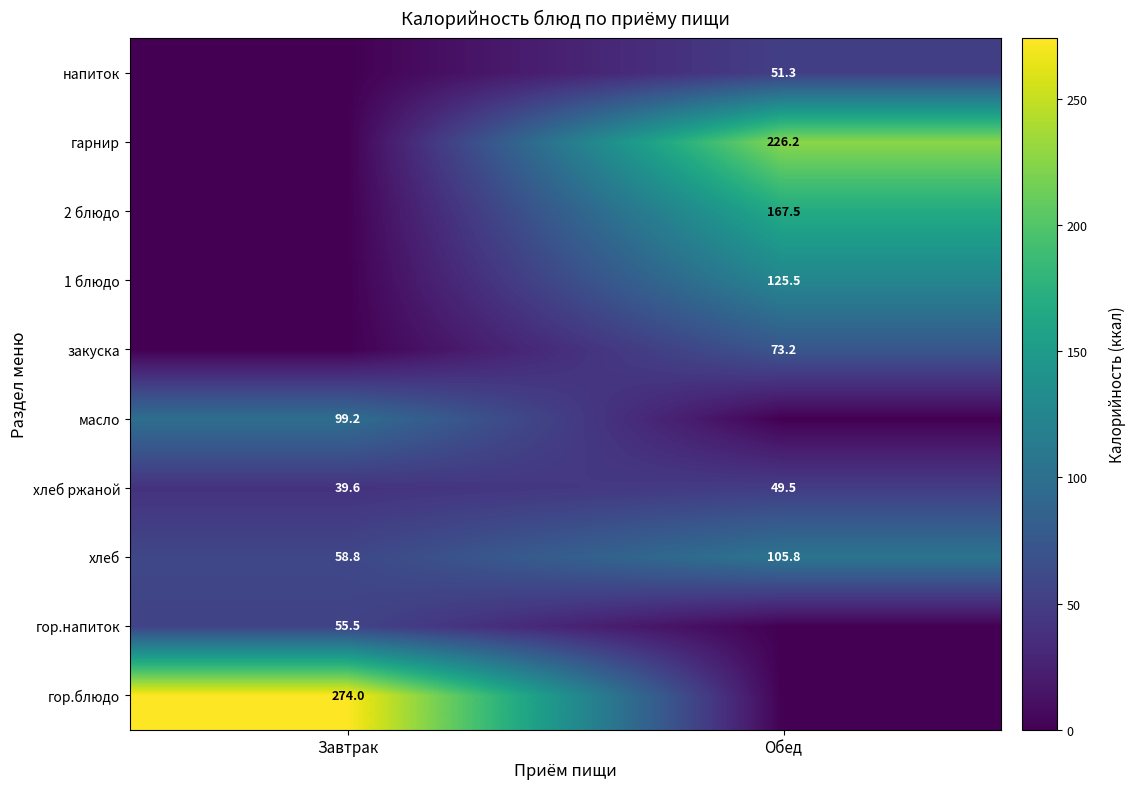

The value of хлеб at Завтрак is 90.9. True or false?

False